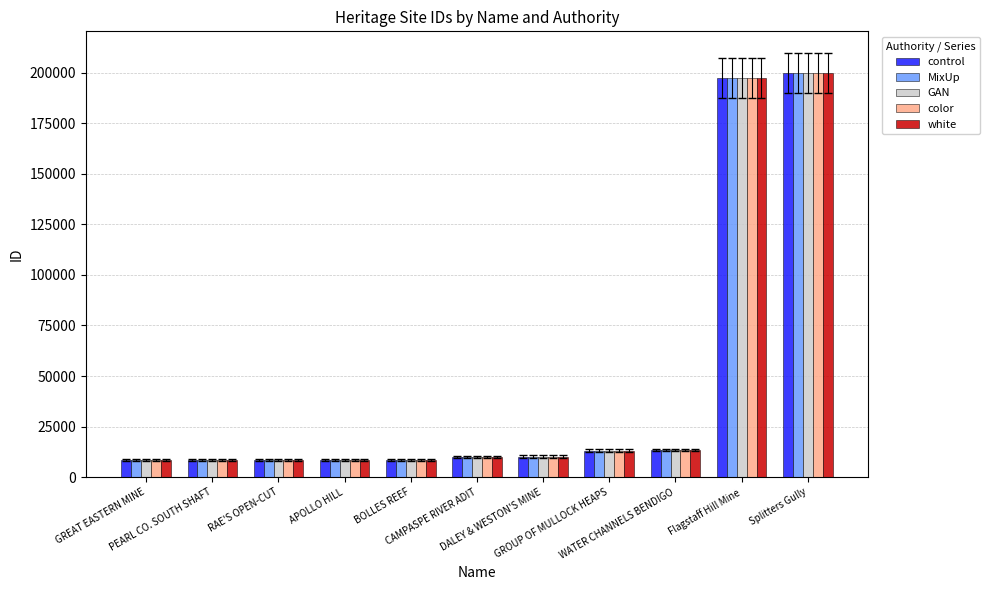

Does the chart contain any negative values?

No